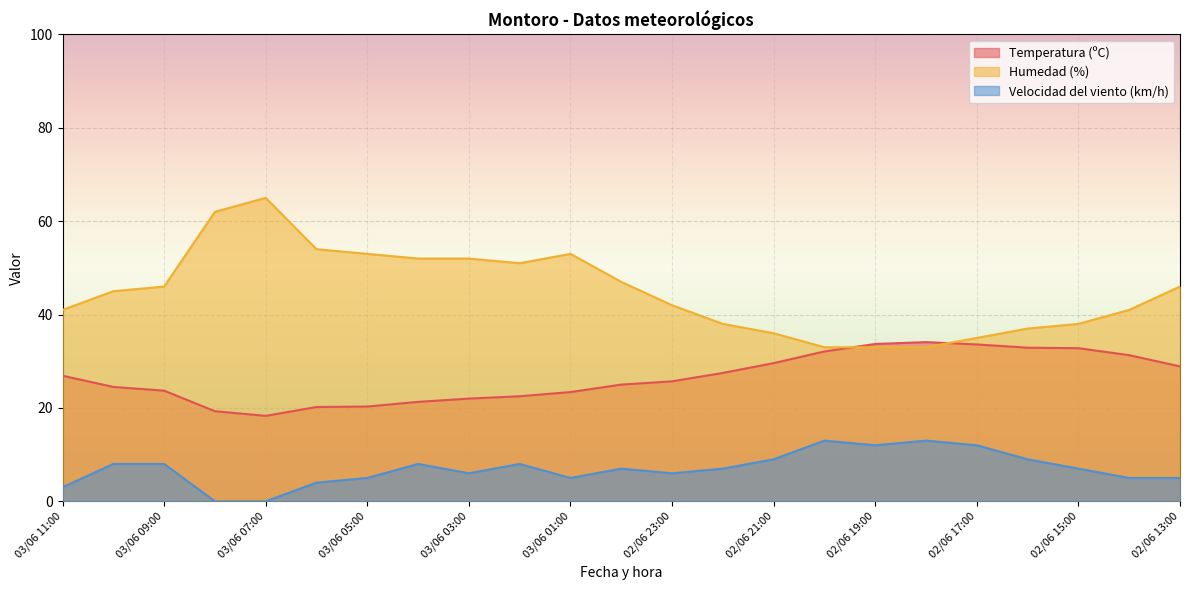

What is the sum of all Humedad (%) values?

1033.0